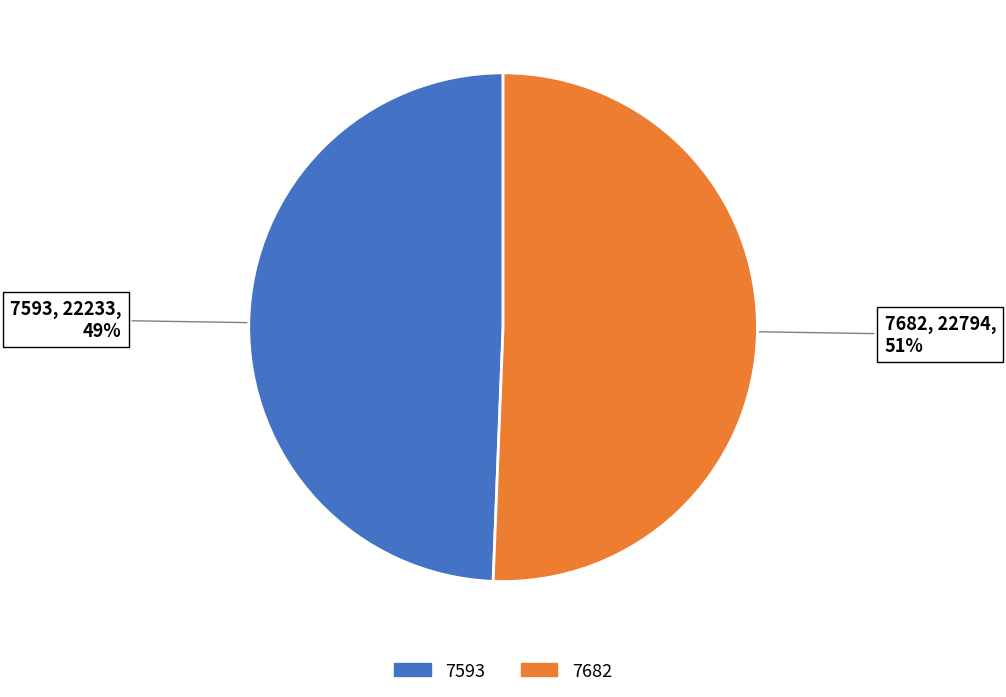

Which category accounts for the majority?

7682